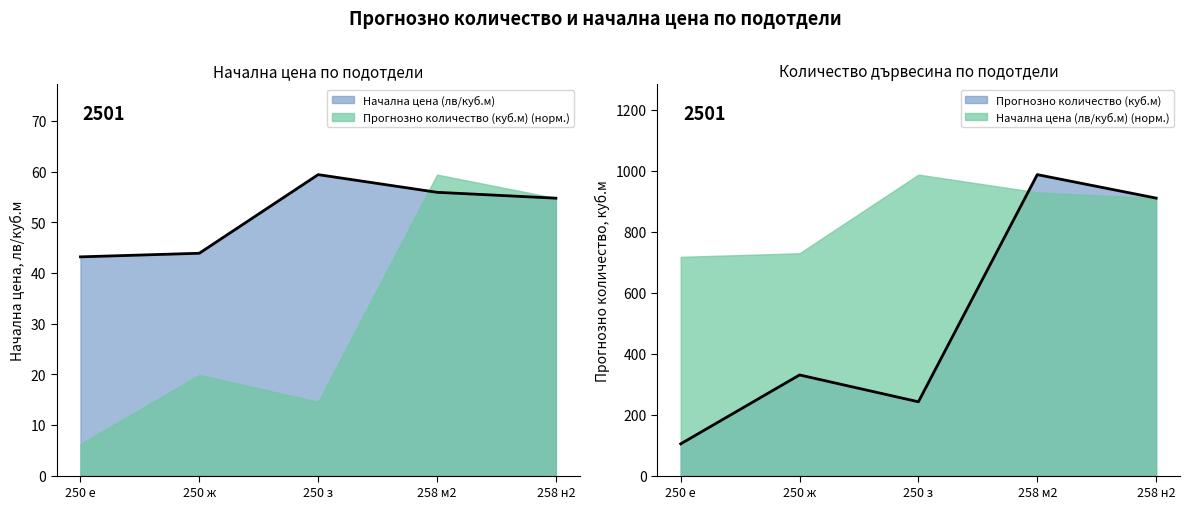

Reading left to right, extract all data points from this chart.

Начална цена (лв/куб.м): 43.2	43.9	59.4	55.9	54.8
Прогнозно количество (куб.м): 104.0	330.0	242.0	987.0	910.0